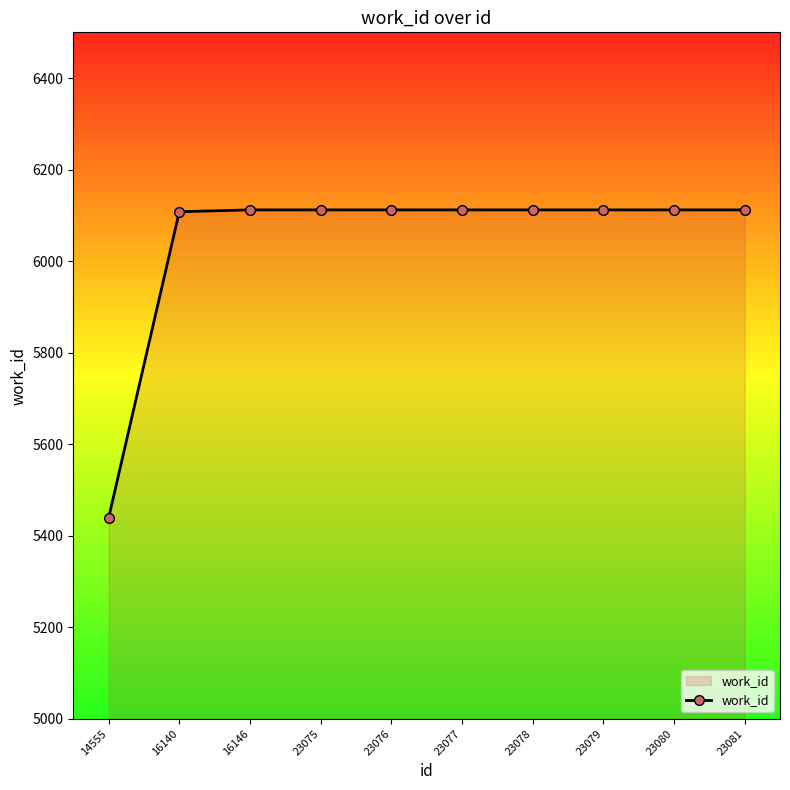

What is the minimum value shown in the chart?

5439